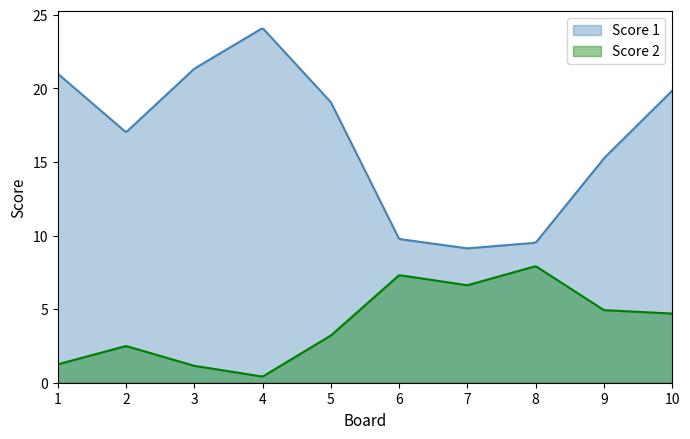

True or false: Score 2 and Score 1 cross at least once.

False